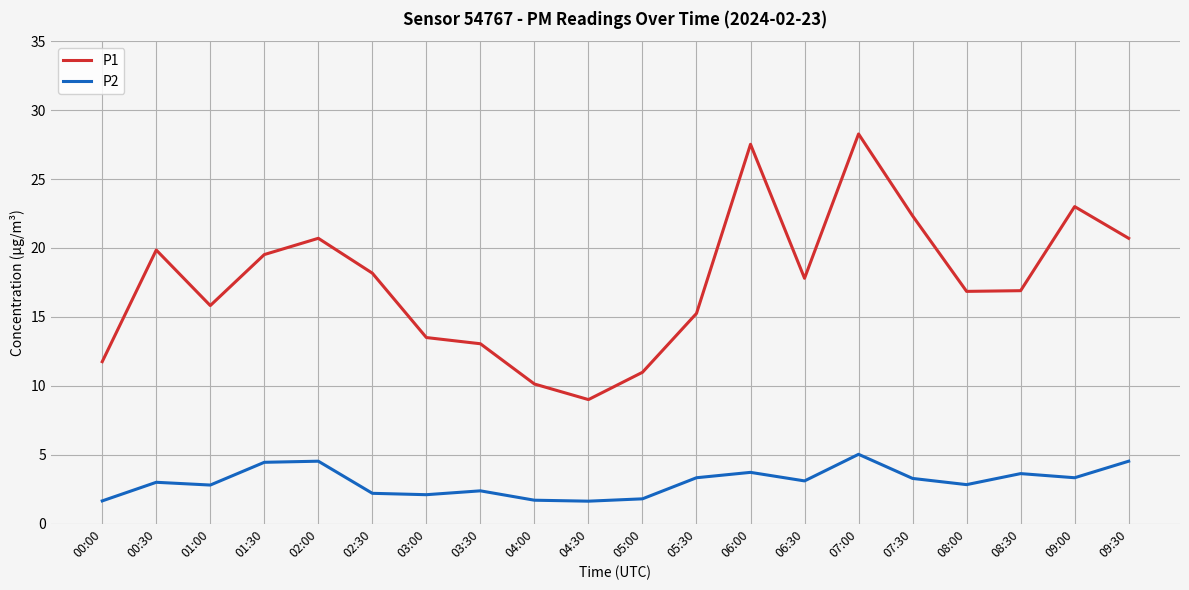

At which category is the sum across all series the highest?

07:00